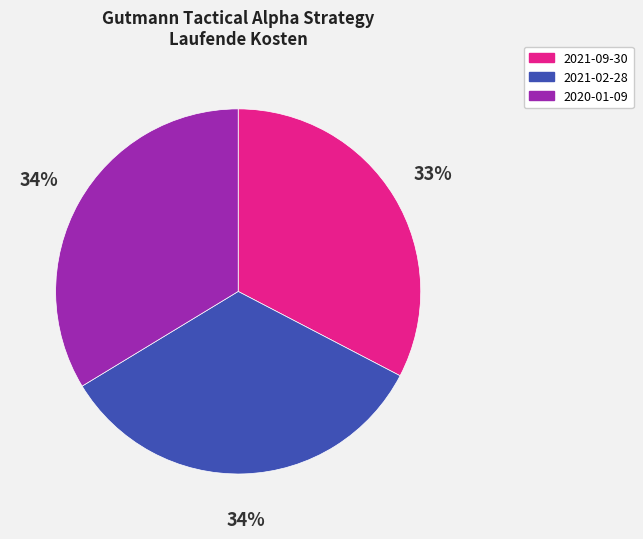

How many segments does this pie chart have?

3